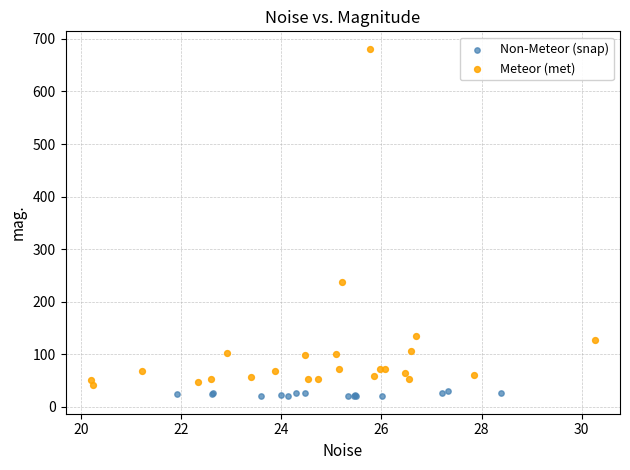

Which series reaches the minimum Y coordinate?

Non-Meteor (snap)